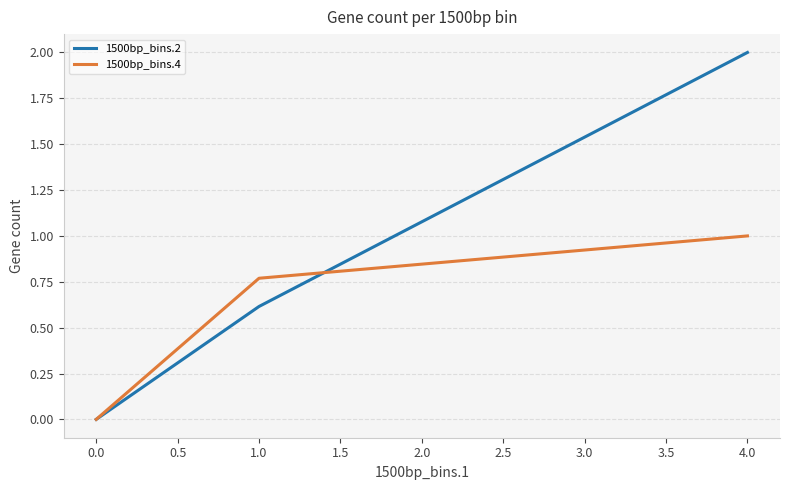

The 1500bp_bins.4 series shows 1.0 at 4.0. True or false?

True